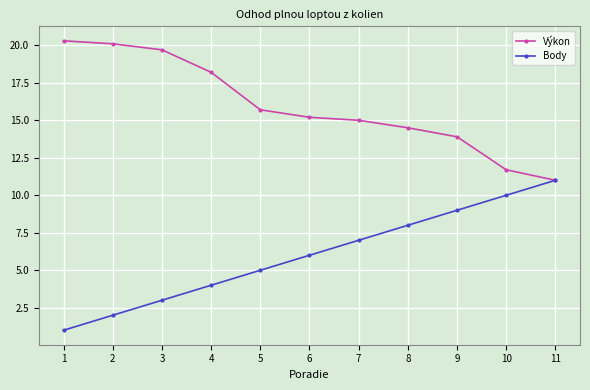

Which label corresponds to the largest value in the chart?

1